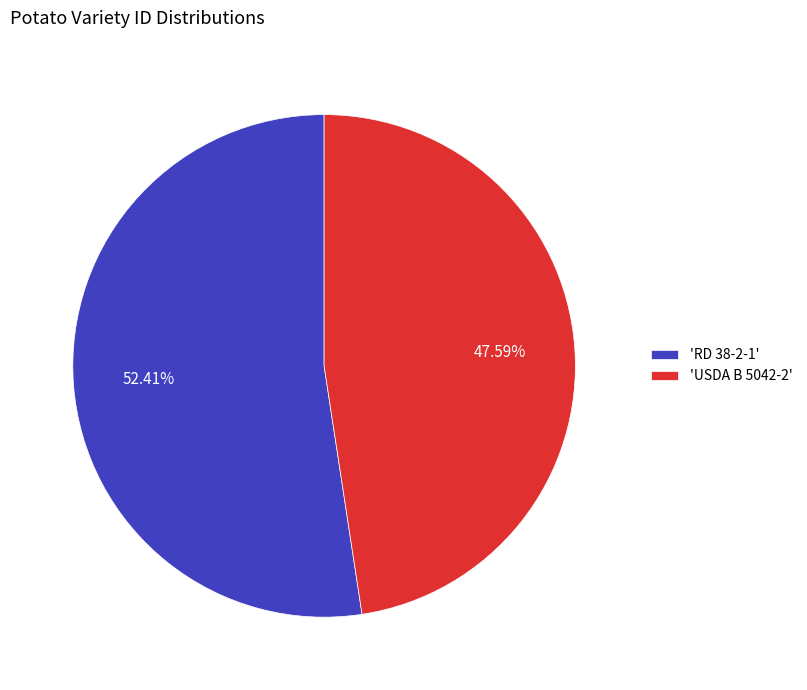

How many segments does this pie chart have?

2